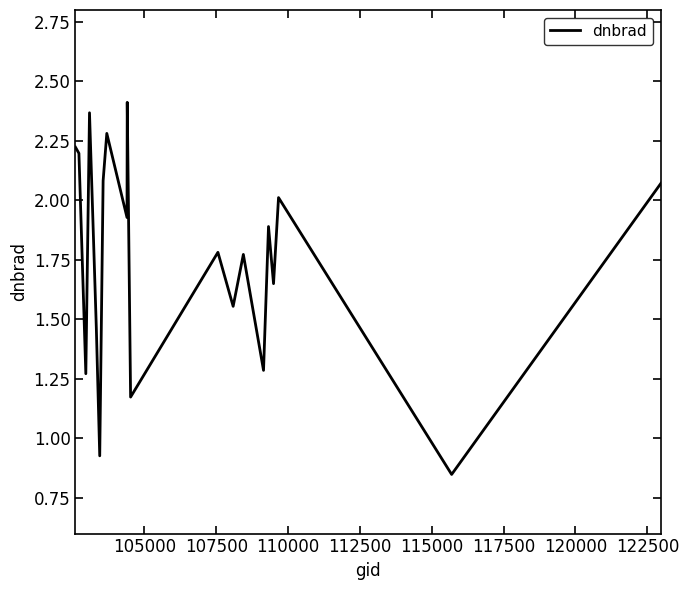

How many lines are shown in the chart?

1